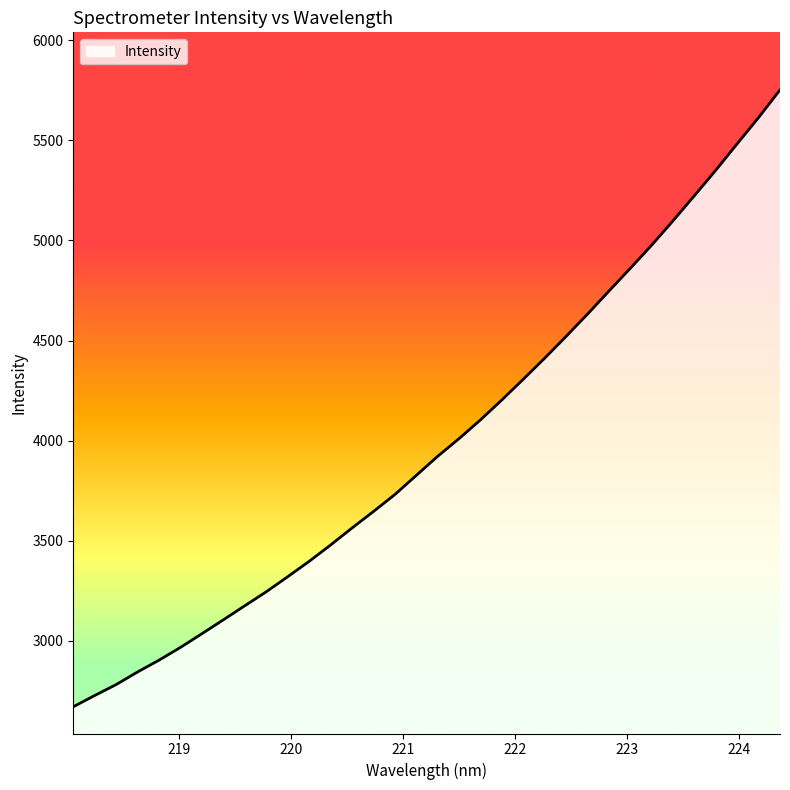

What is the minimum value shown in the chart?

2671.6